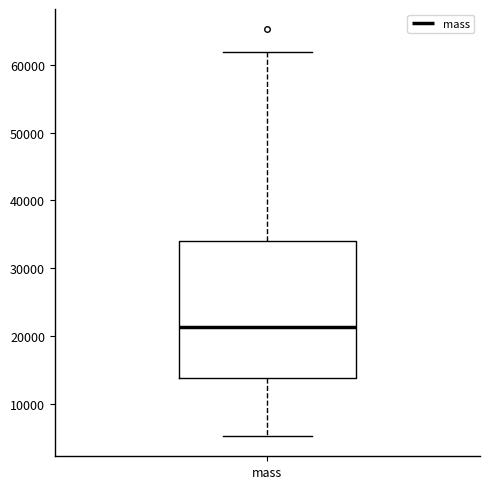

Transcribe this box plot: give where the median line is, the range the box spans, and where the two whiskers end, as read against the y-axis. The values are not printed on the chart, so give them approximately, as read against the axis.

median 21000, box 14000 to 34000, whiskers 5000 to 62000